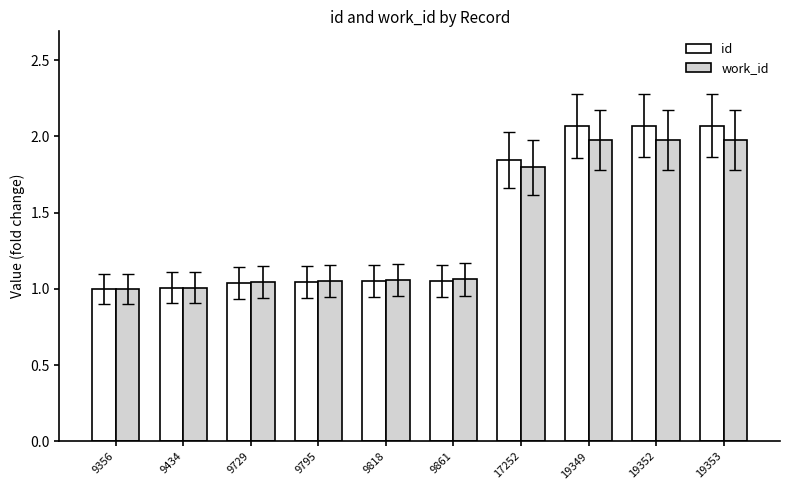

Which series changed the most between 9729 and 19352?

id